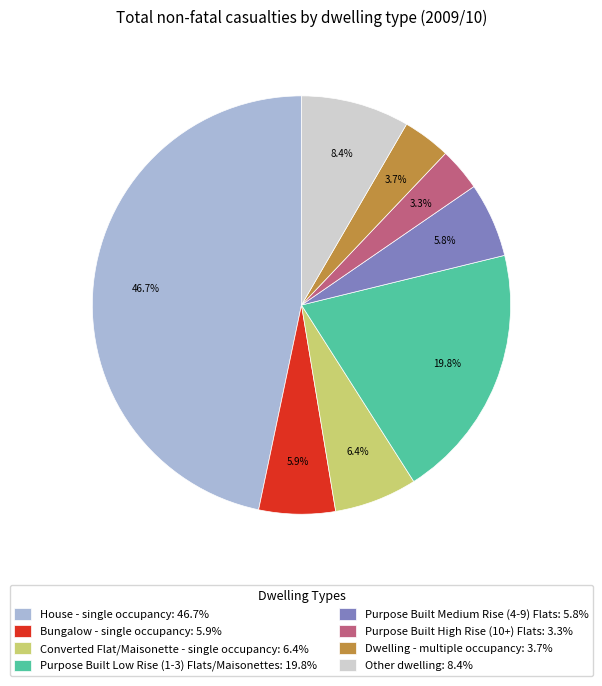

Count the number of slices in the pie.

8